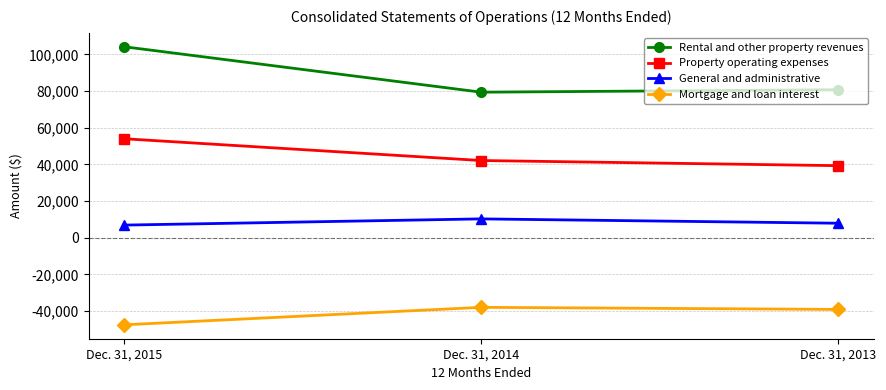

At which label does Rental and other property revenues first exceed 80750?

Dec. 31, 2015